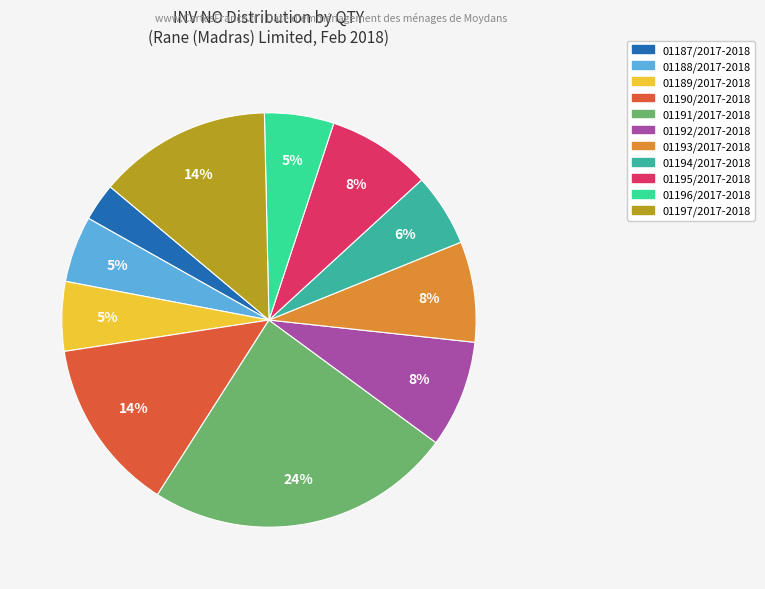

What percentage is the 01197/2017-2018 slice, to the nearest percent?

14%